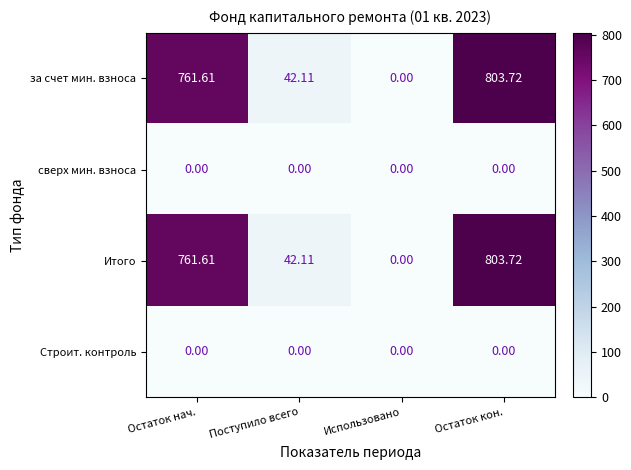

At which category does the chart reach its peak across all series?

Остаток кон.